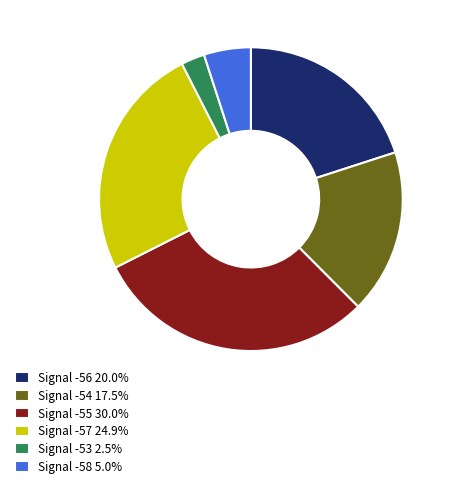

Combined, do Signal -53 2.5% and Signal -57 24.9% account for over 50%?

No